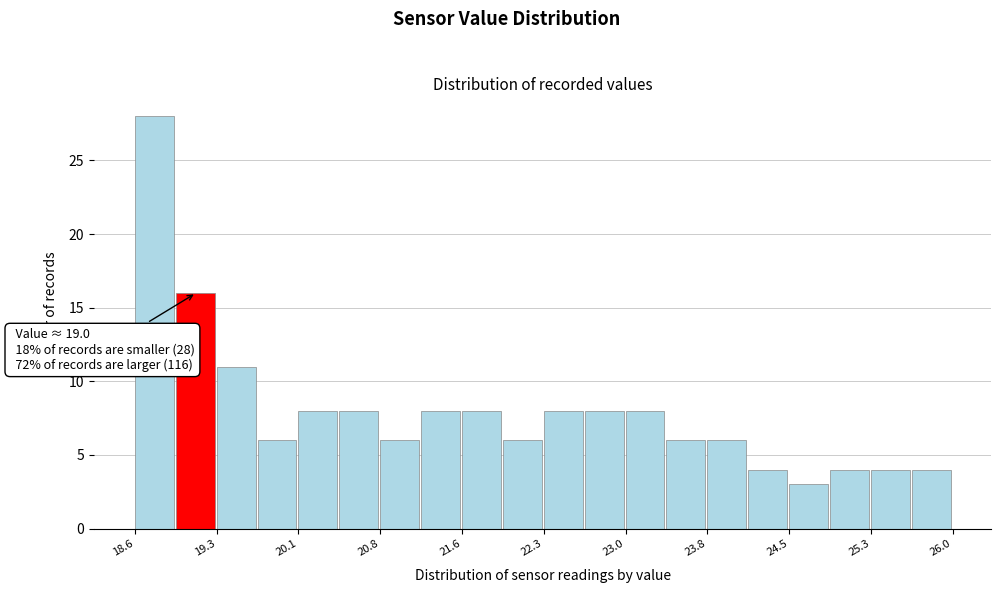

Read against the x-axis, roughly where is the centre of the tallest bar?

18.8